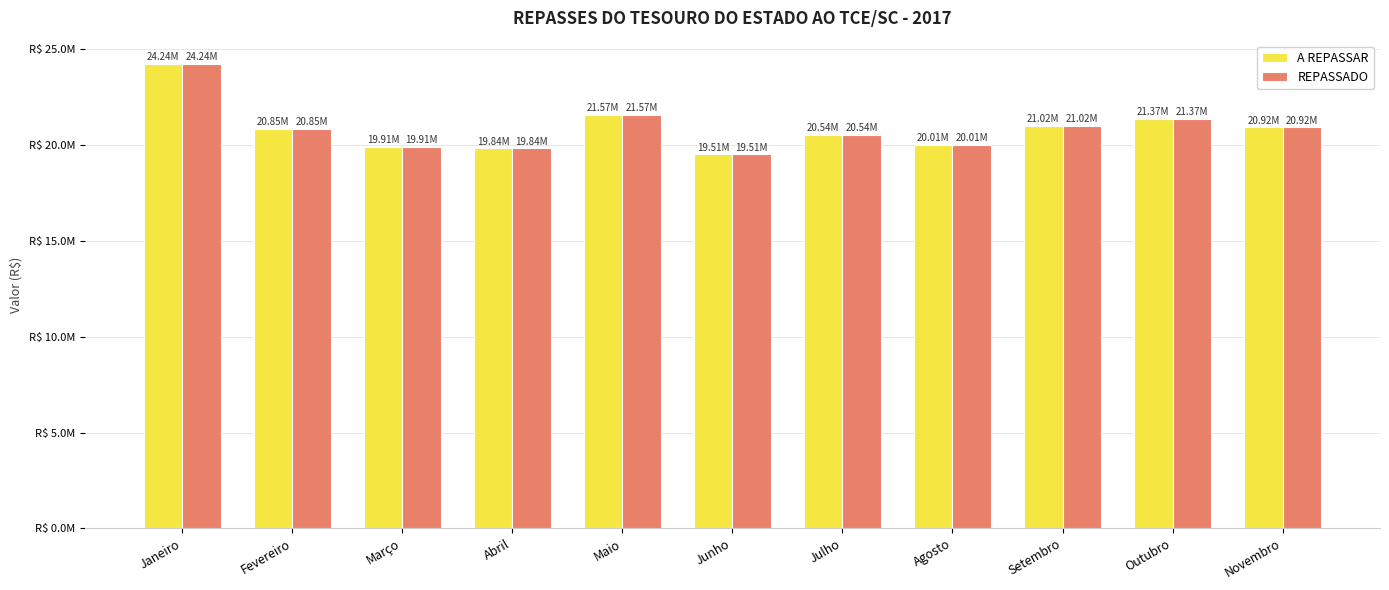

What is the label of the 8th bar from the right?

Abril